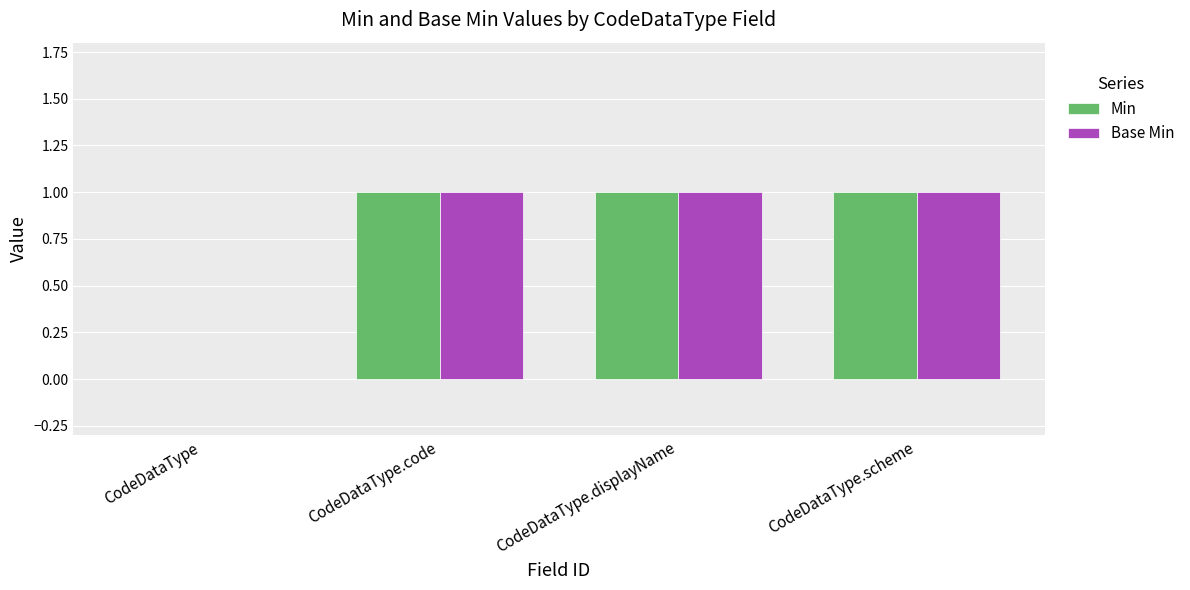

Reading left to right, list all the values displayed in this chart.

Min: 0	1	1	1
Base Min: 0	1	1	1